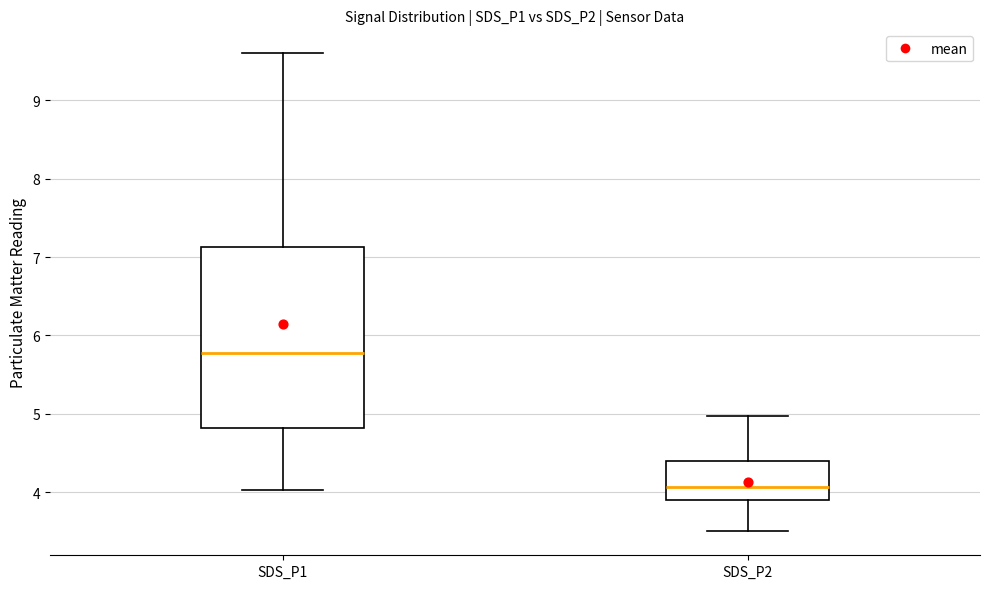

Which box has the highest median line?

SDS_P1